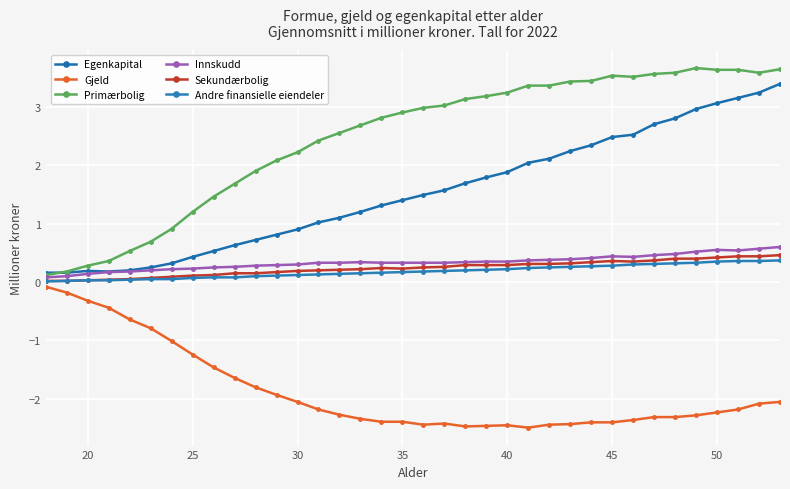

What are all the series names shown in the legend?

Egenkapital, Gjeld, Primærbolig, Innskudd, Sekundærbolig, Andre finansielle eiendeler